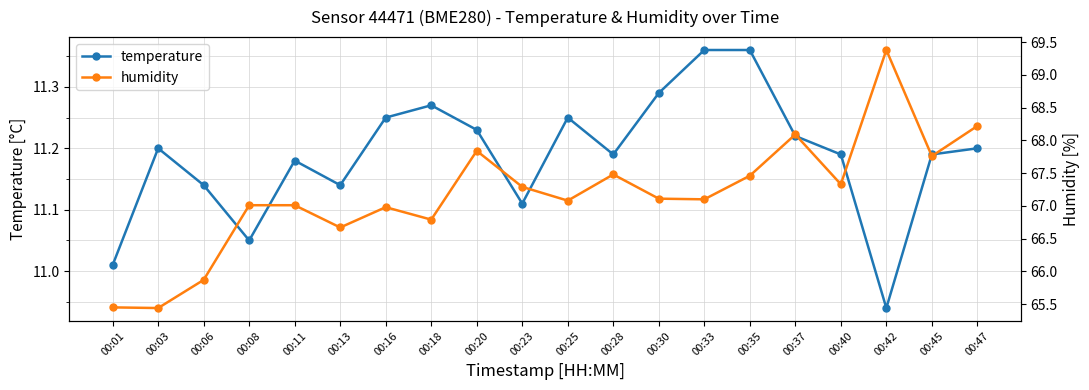

The humidity series shows 117.4 at 00:13. True or false?

False